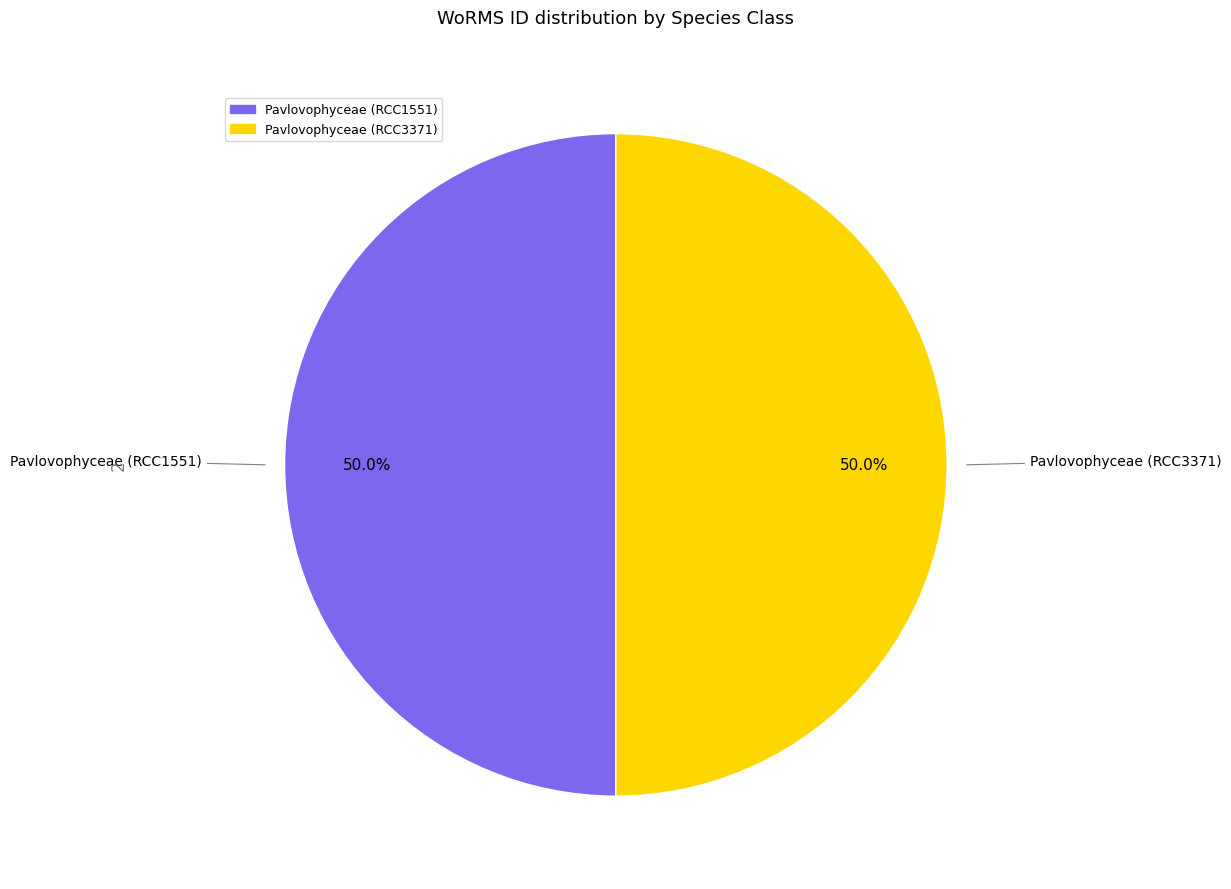

How much of the chart is everything except Pavlovophyceae (RCC1551)?

50.0%